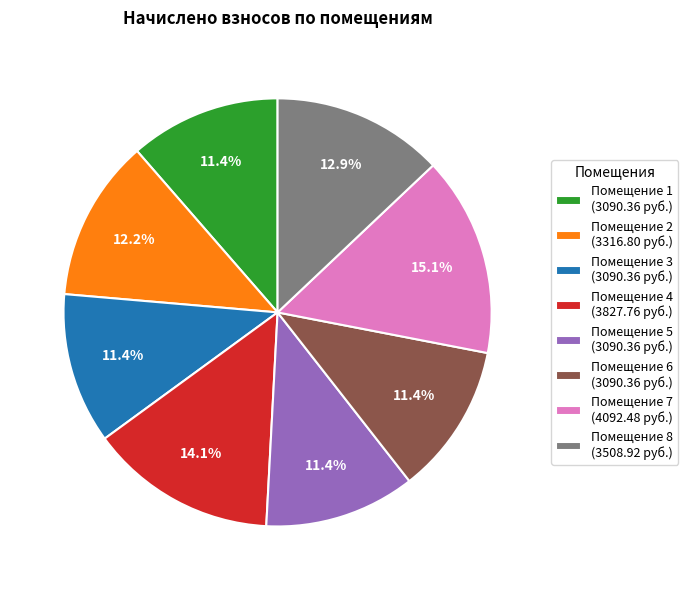

To the nearest percent, what is the difference between the largest and smallest slice percentages?

4%